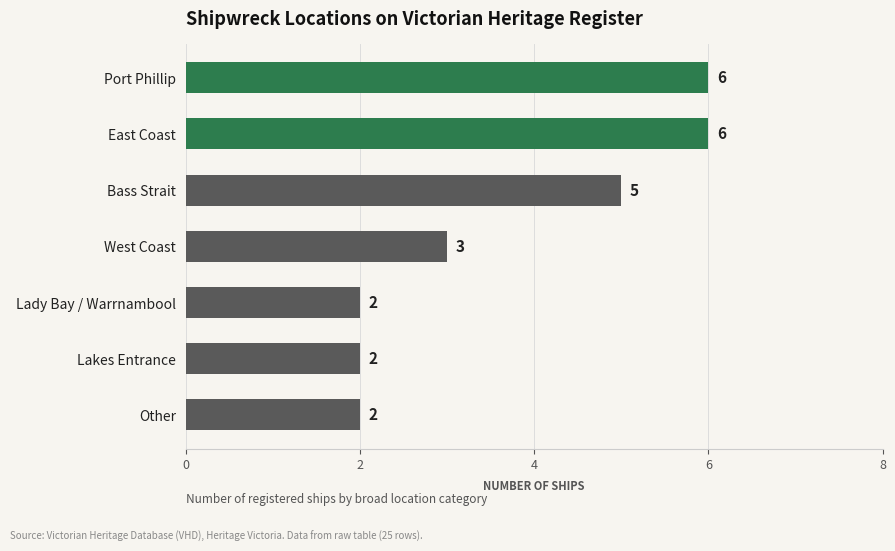

What is the approximate value at Port Phillip?

6